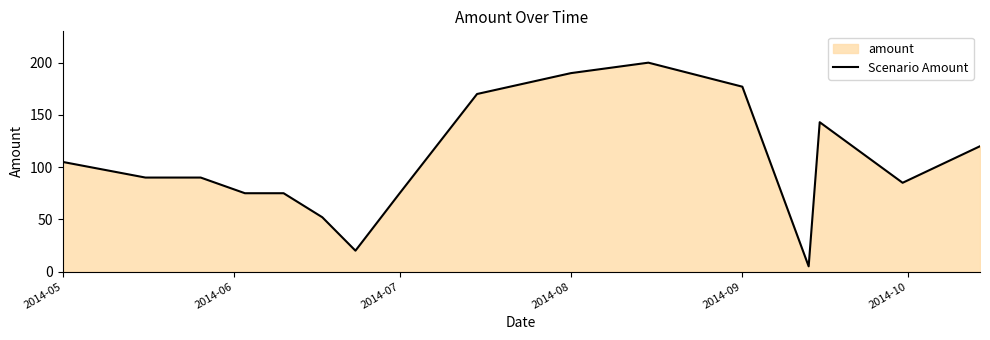

The chart shows a value of 177 at 2014-09. True or false?

True